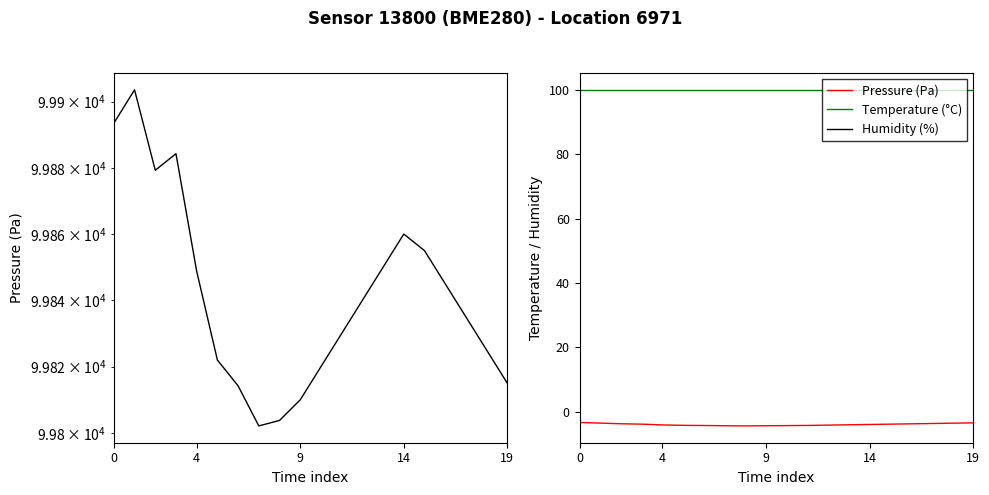

The Temperature (°C) series shows -0.9 at 5. True or false?

False